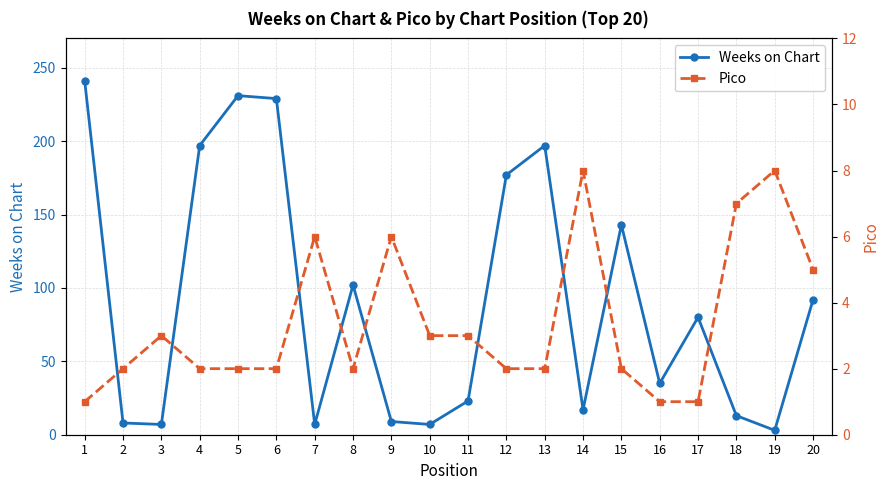

Where do Weeks on Chart and Pico first cross each other?

18 and 19